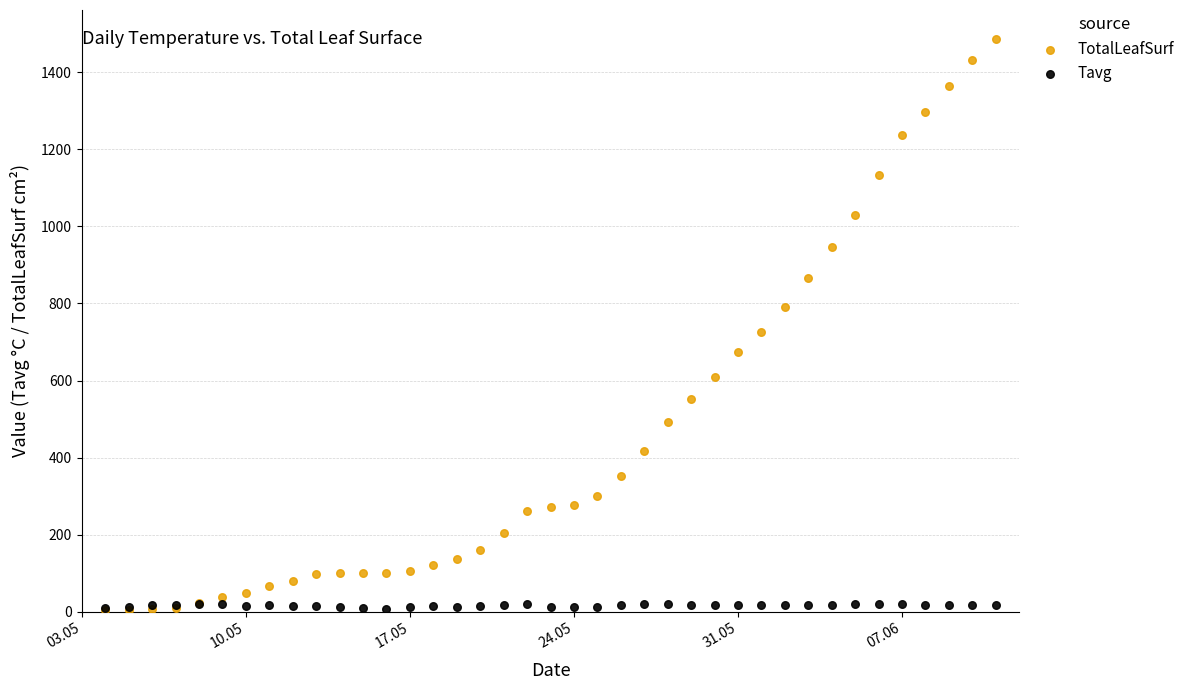

Across all series, what Y value is closest to 745?

726.8